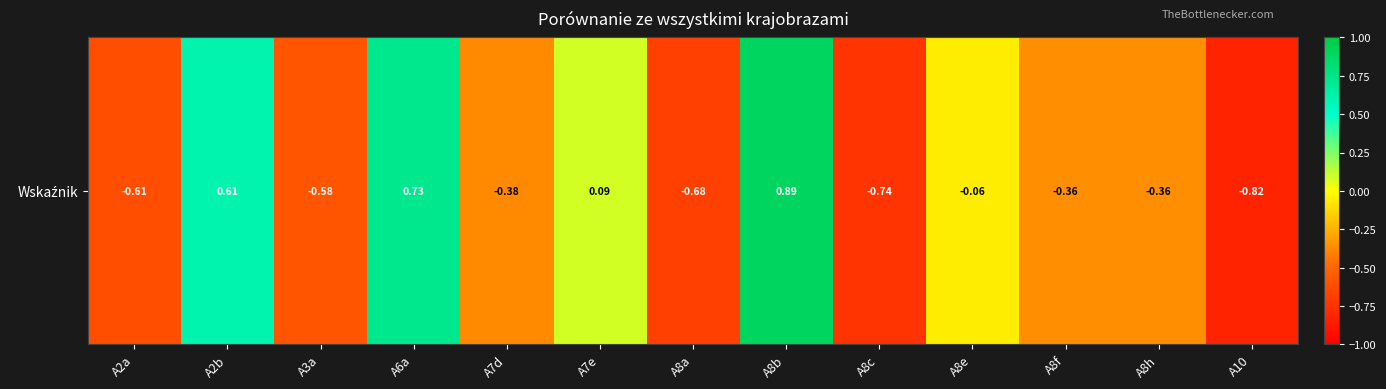

What is the sum of the values at A10 and A8c?

-1.6